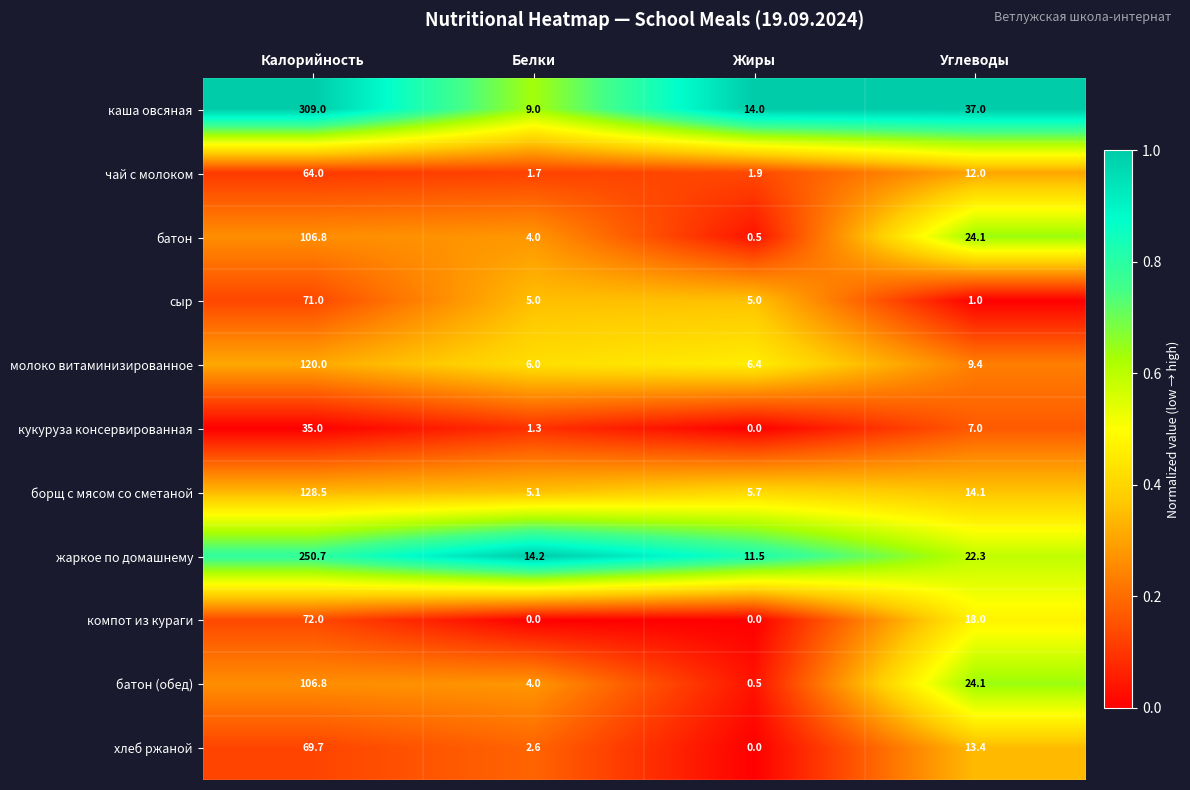

The сыр series shows 1.0 at Углеводы. True or false?

True